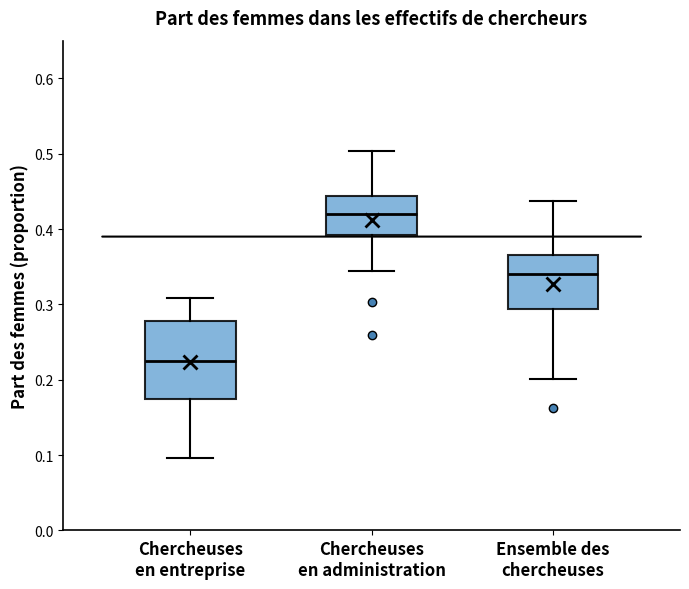

Comparing the boxes themselves (not the whiskers), which one is the tallest?

Chercheuses en entreprise